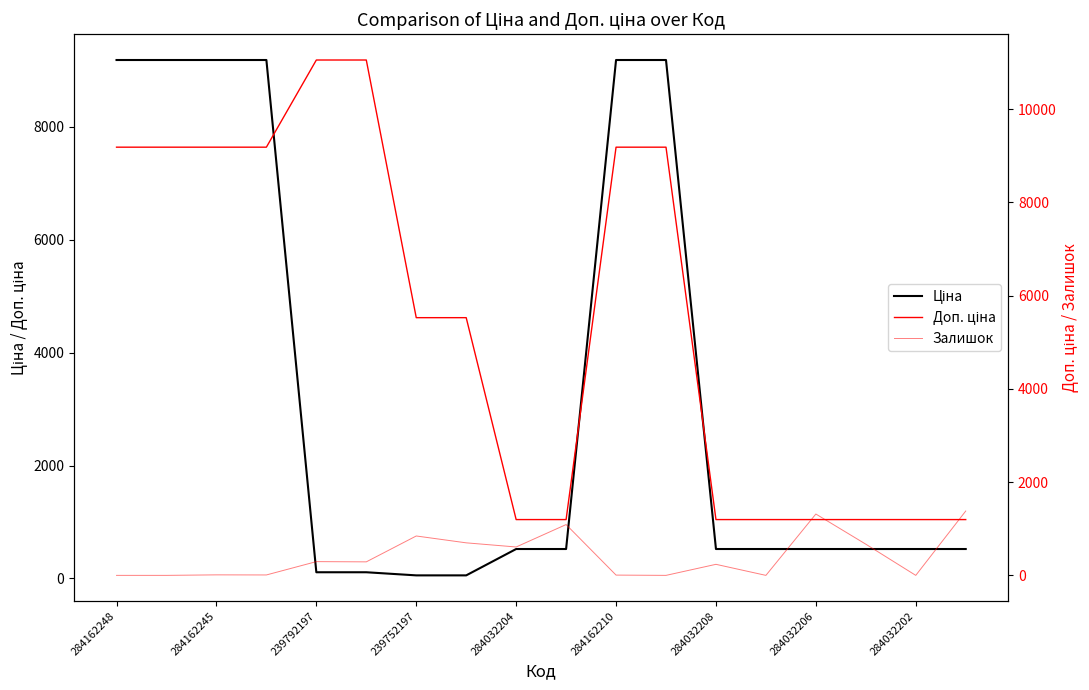

True or false: Доп. ціна has more than 2 interior local peaks.

False